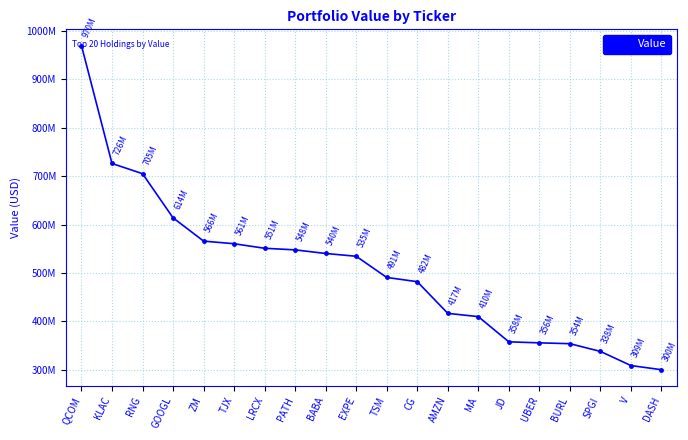

Between MA and ZM, which is larger?

ZM